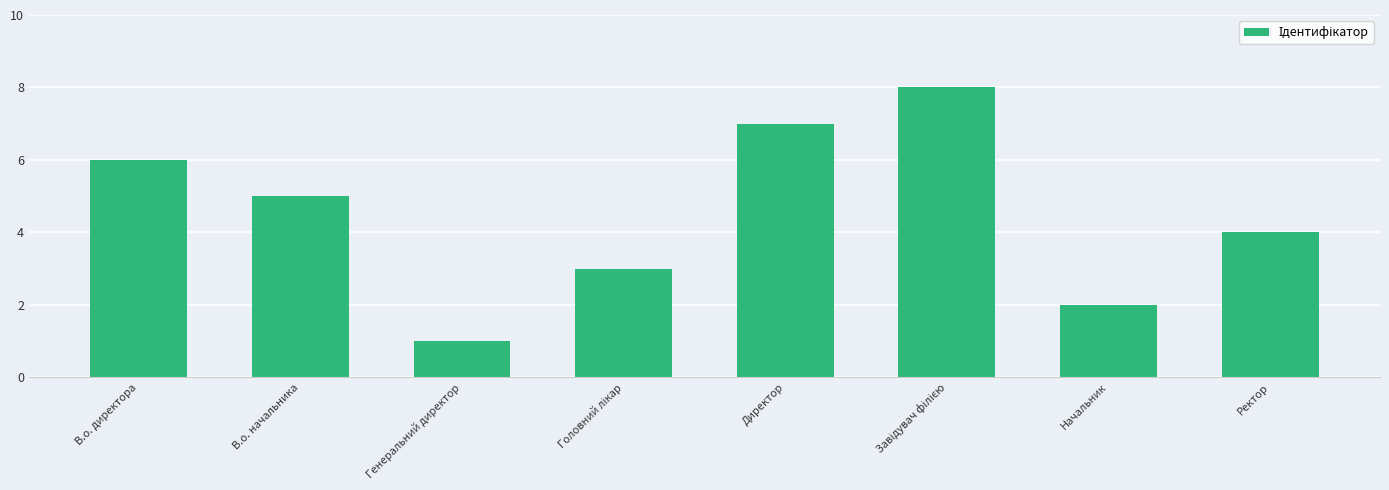

Which has a higher value, Начальник or В.о. директора?

В.о. директора